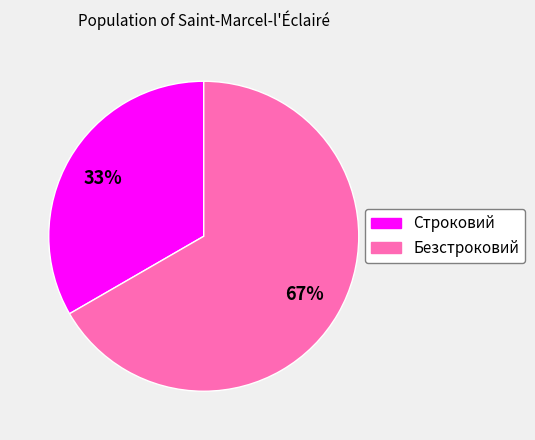

Which slice is the smallest?

Строковий